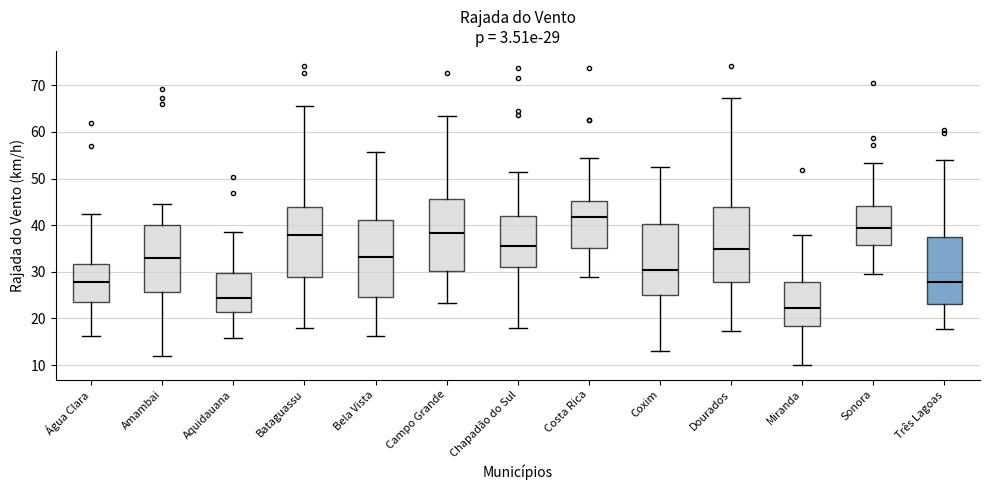

Which box's median line is the lowest?

Miranda